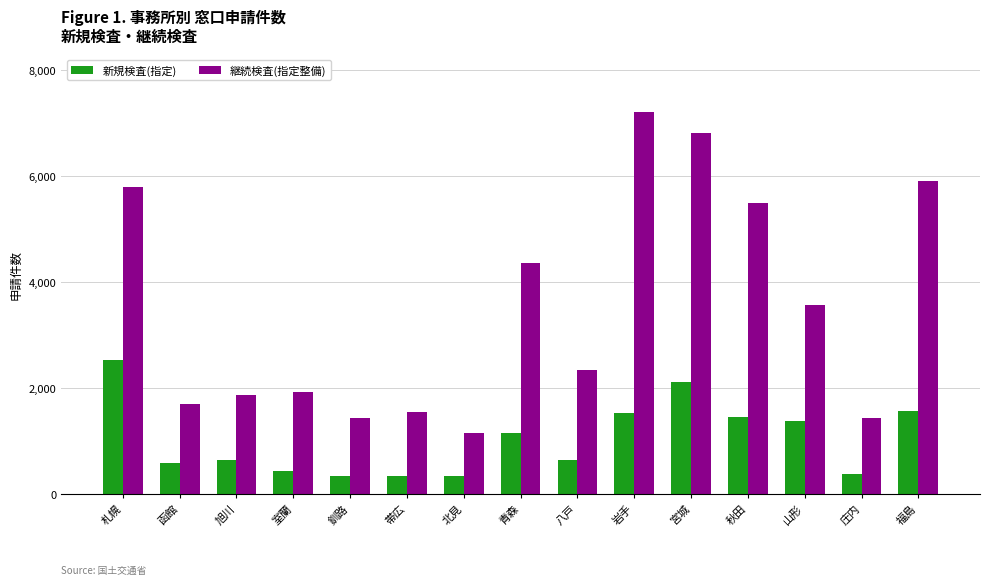

What is the label of the 6th bar from the left?

帯広